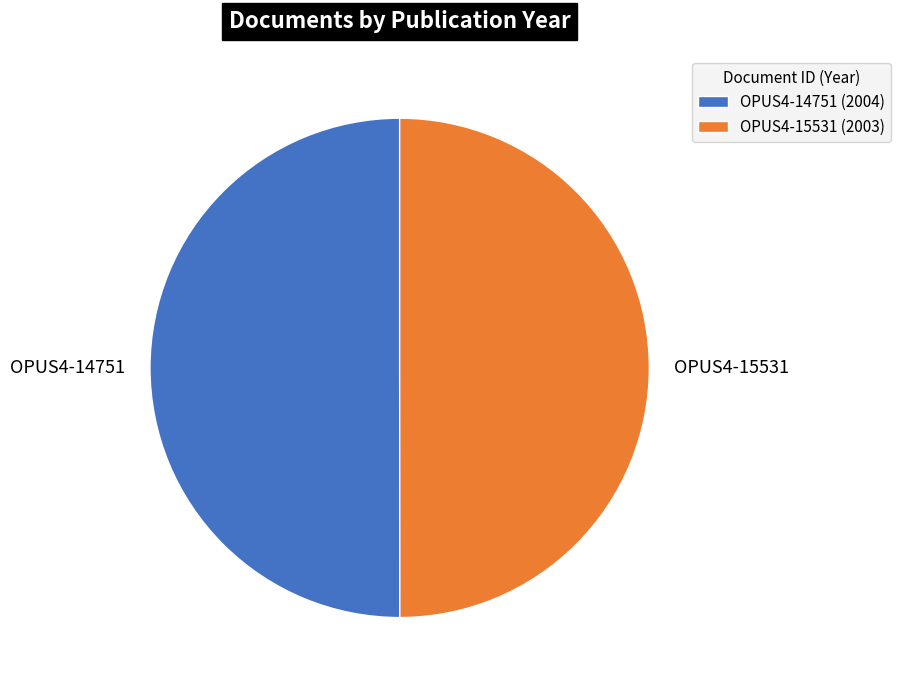

Do OPUS4-14751 and OPUS4-15531 together represent more than half of the pie?

Yes